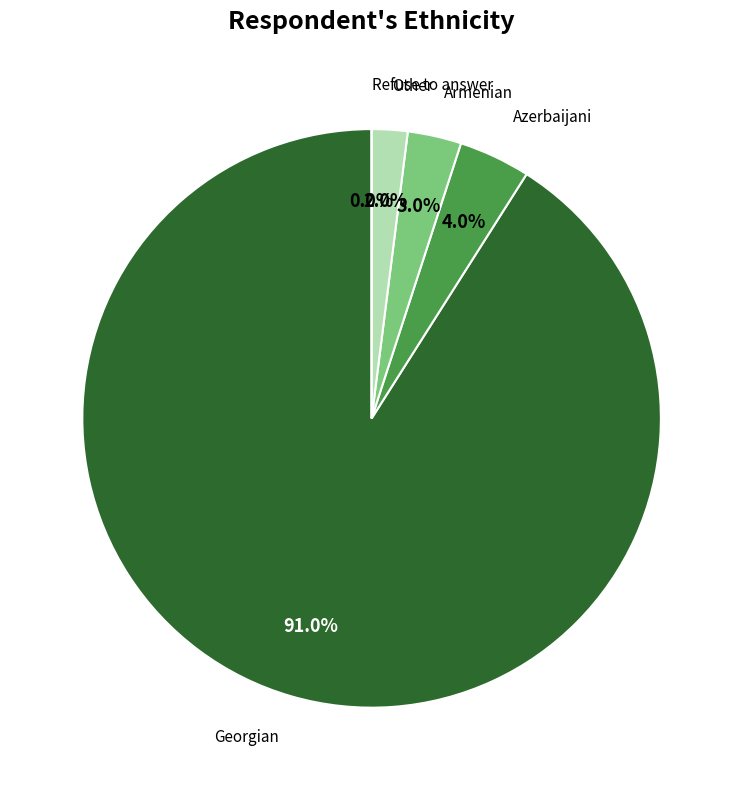

The Armenian slice represents 3% of the pie. True or false?

True